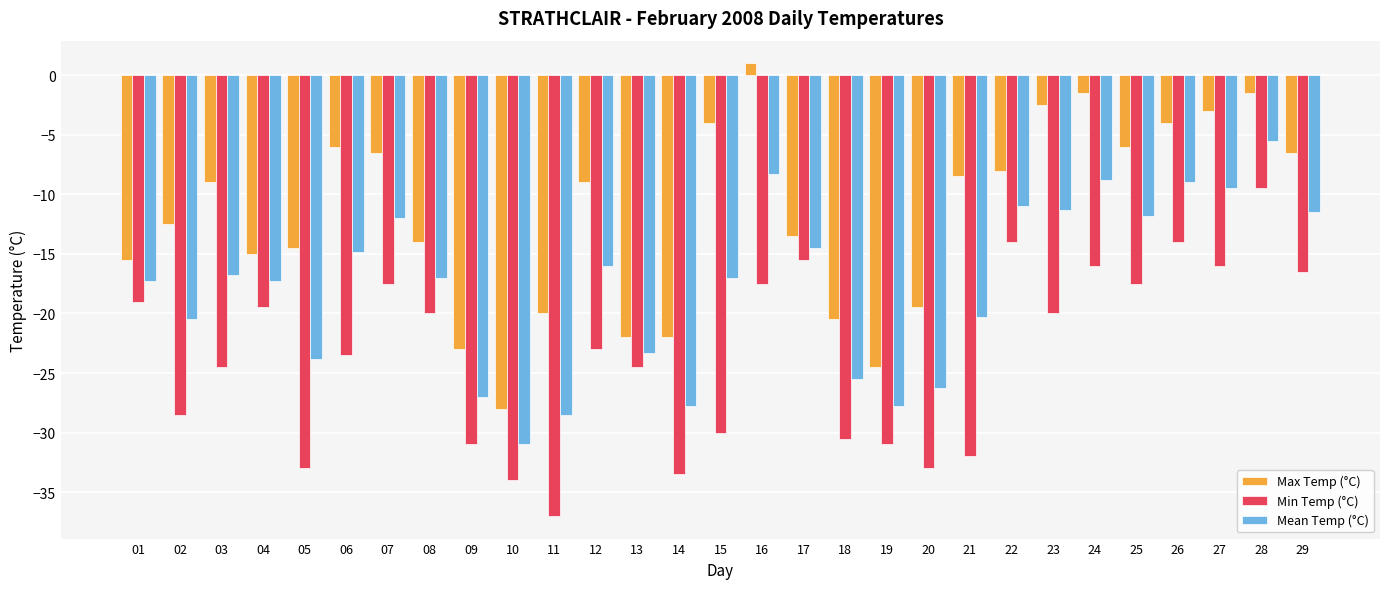

Is the value of Mean Temp (°C) at 12 greater than the value of Min Temp (°C) at 13?

Yes